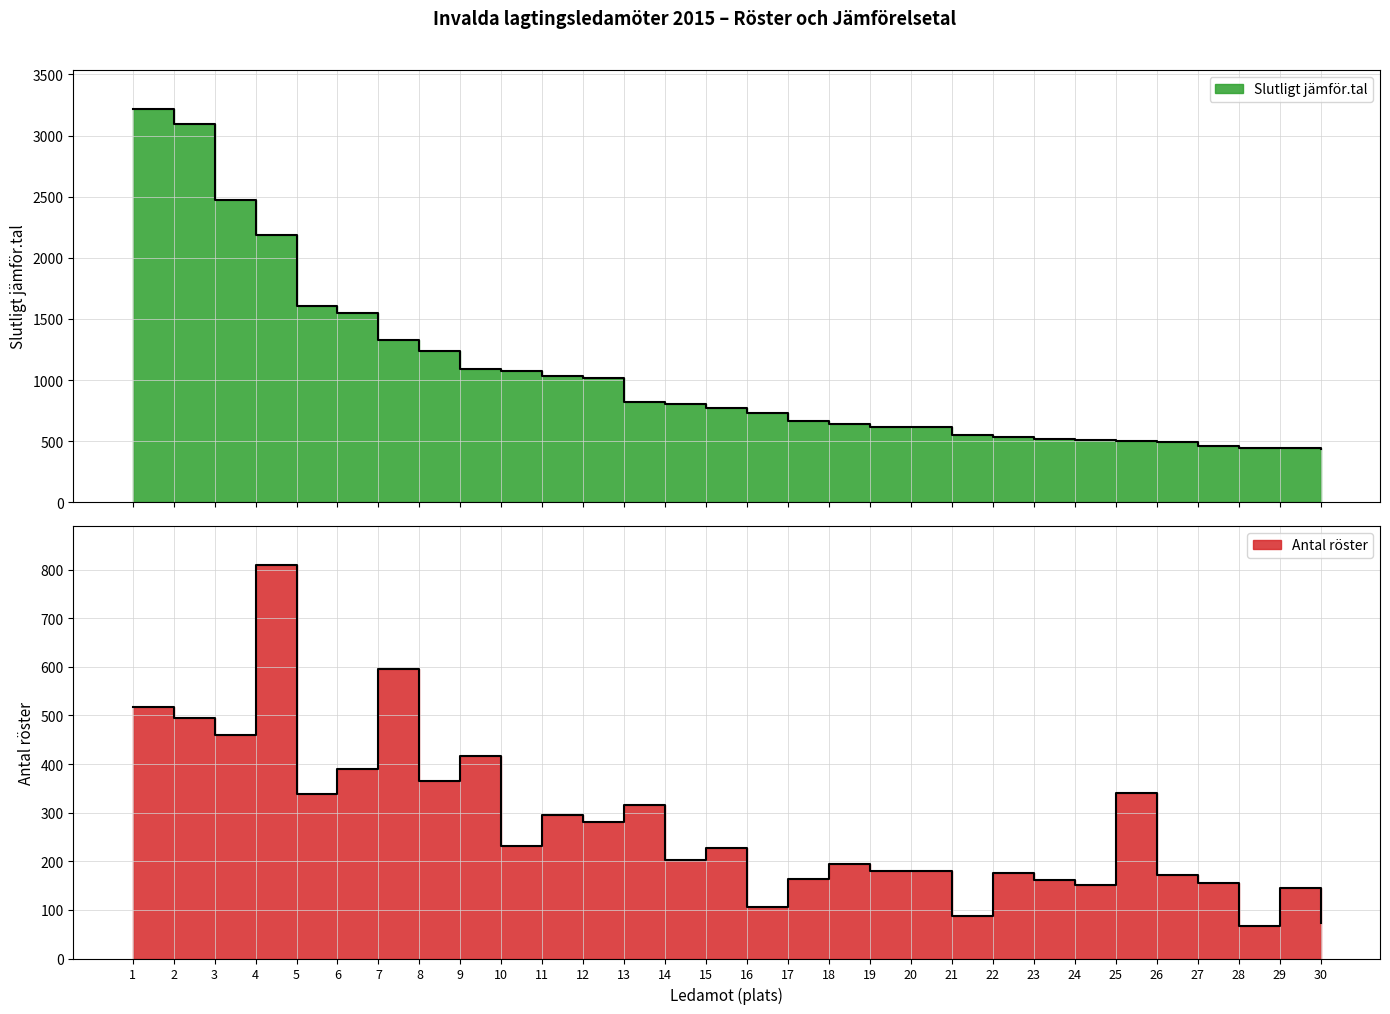

Which category has the lowest value in the Slutligt jämför.tal series?

30